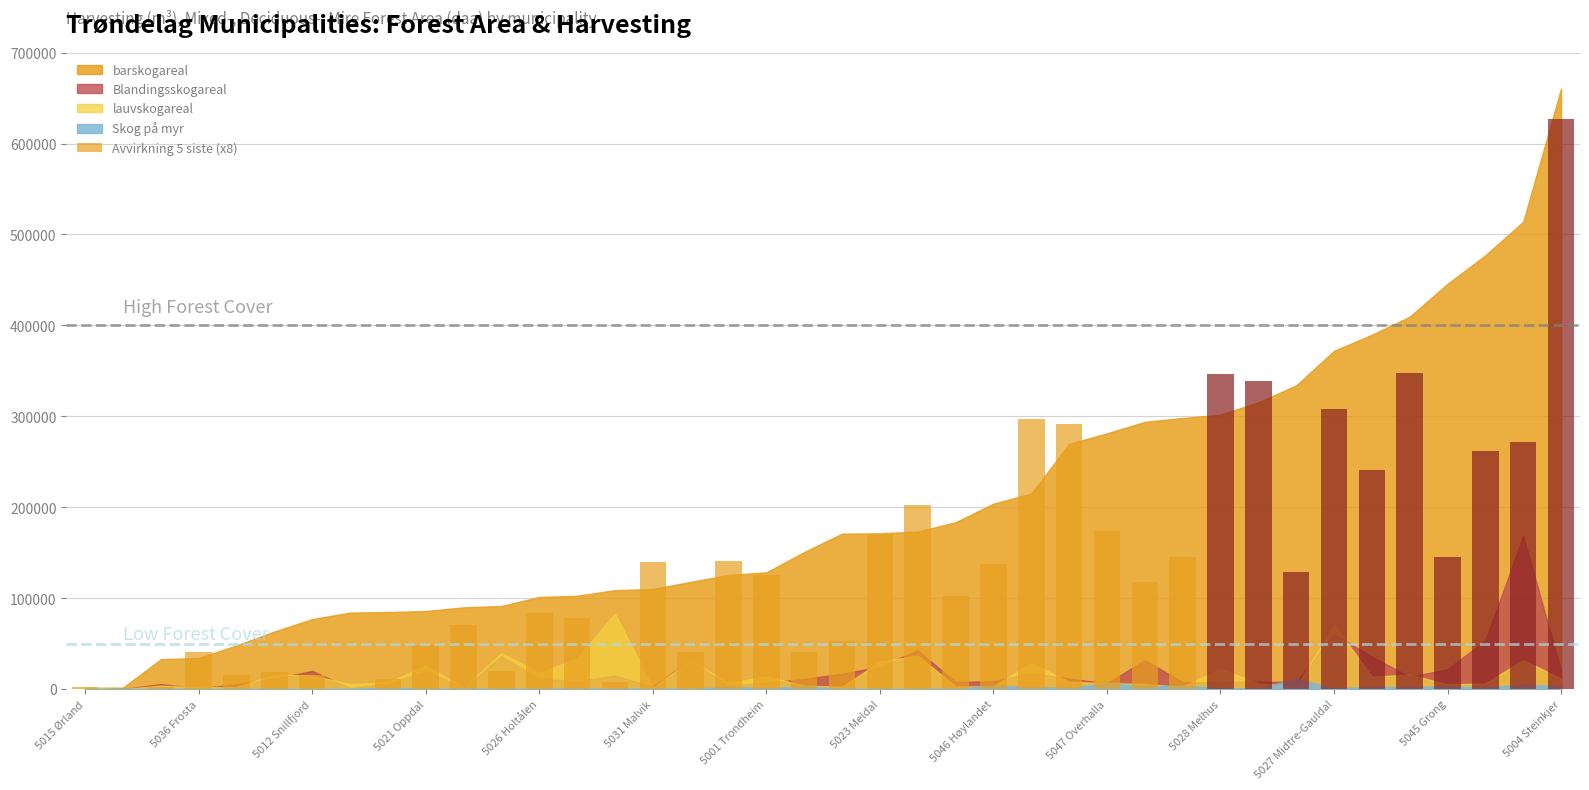

What is the maximum value shown in the chart?

626649.6